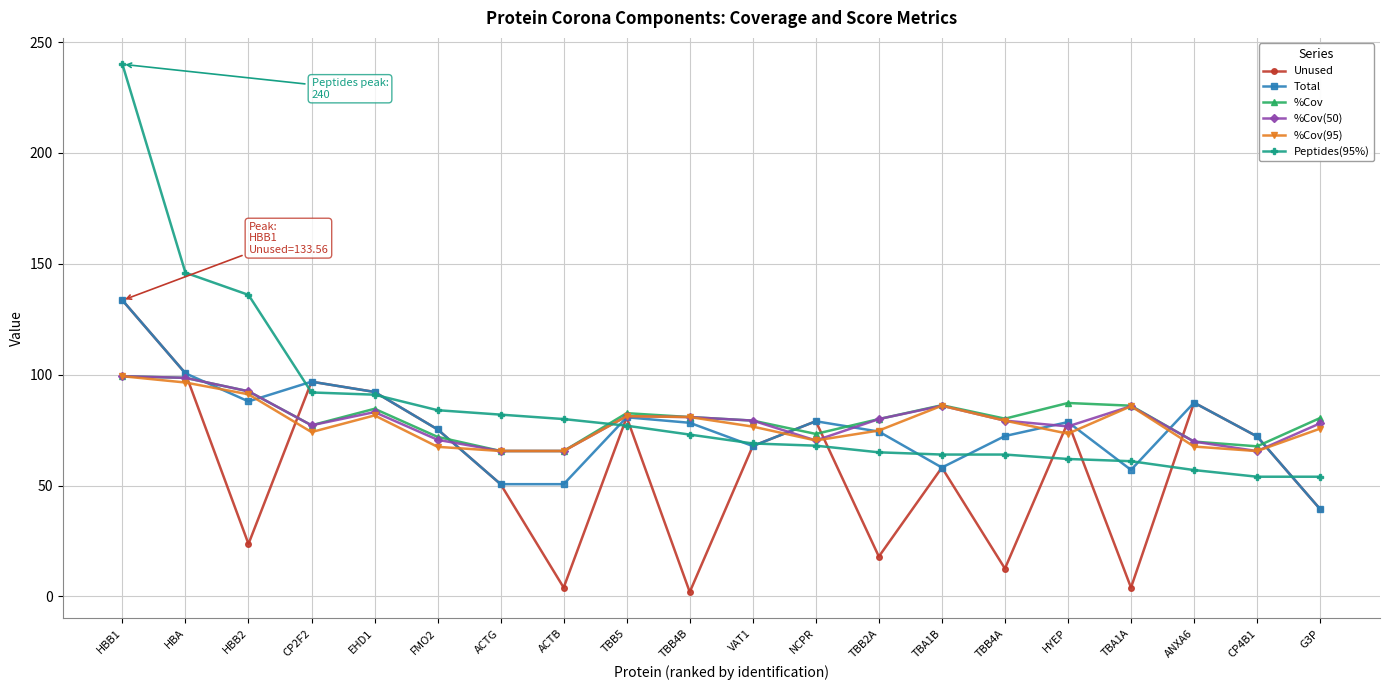

Between VAT1 and TBA1A, which series saw the biggest shift?

Unused